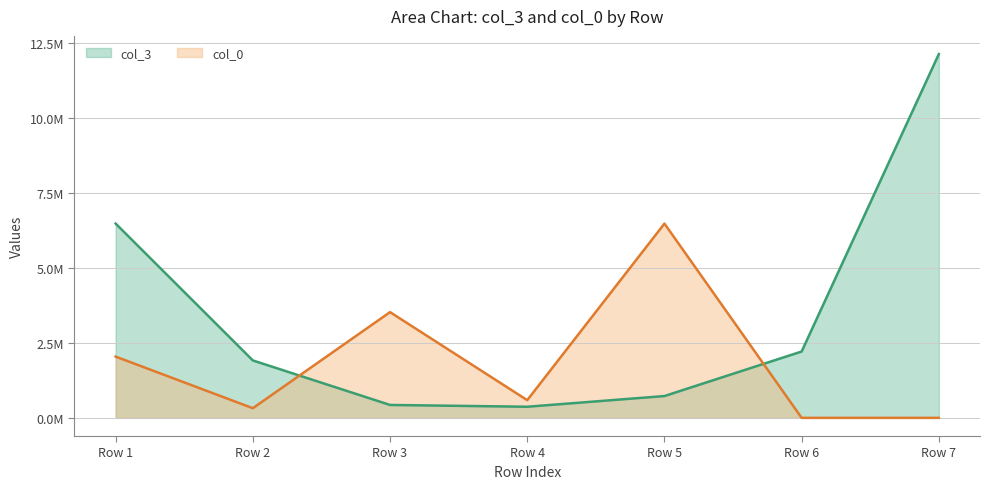

At , list the series in order from smallest to largest.

col_3, col_0